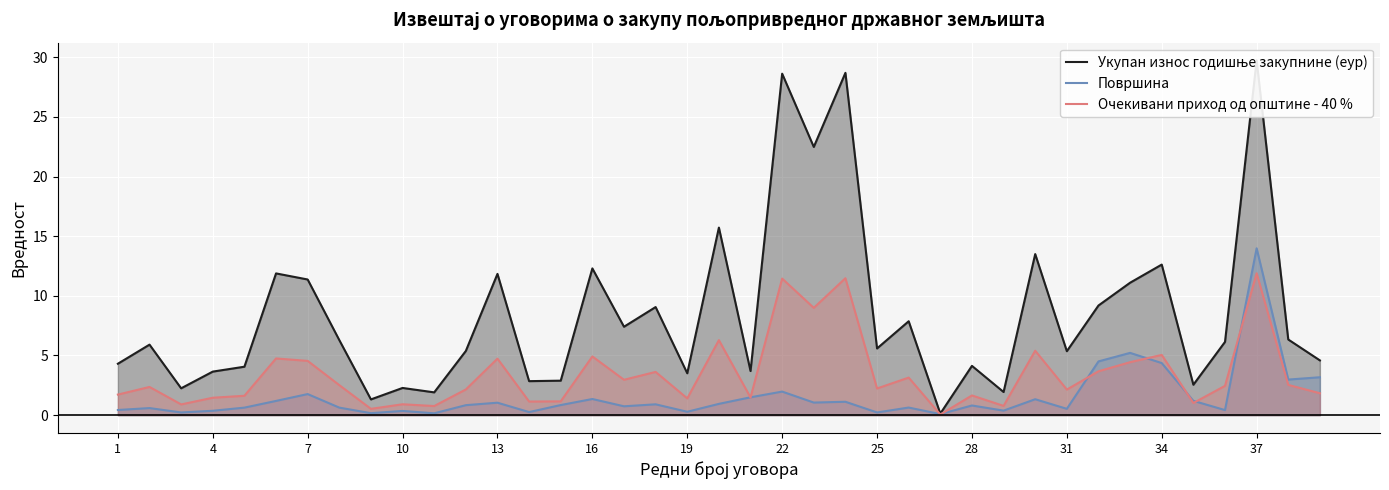

Which series has the largest range (max minus min)?

Укупан износ годишње закупнине (еур)